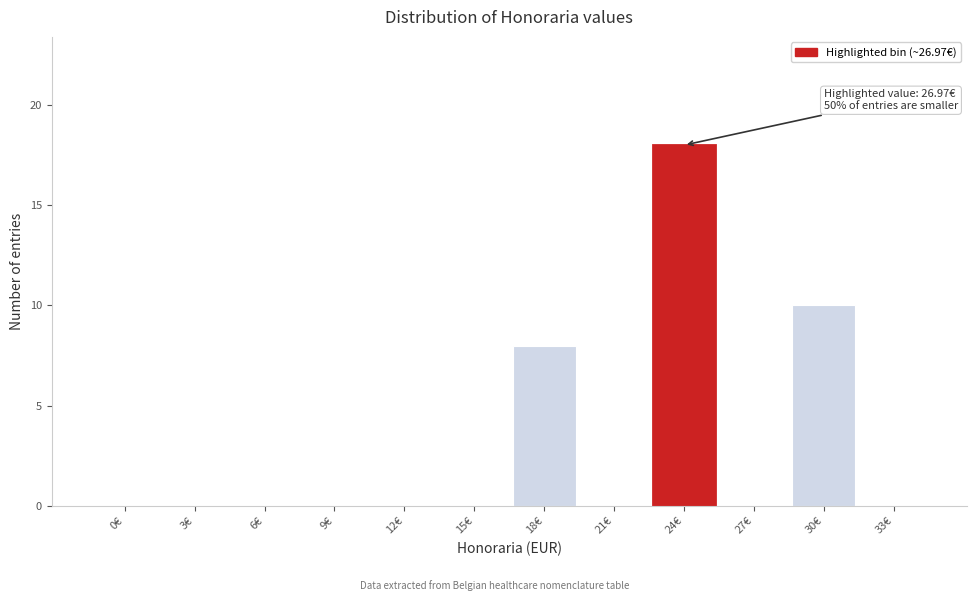

Reading left to right, transcribe all the data shown in this chart.

0€=0	3€=0	6€=0	9€=0	12€=0	15€=0	18€=8	21€=0	24€=18	27€=0	30€=10	33€=0